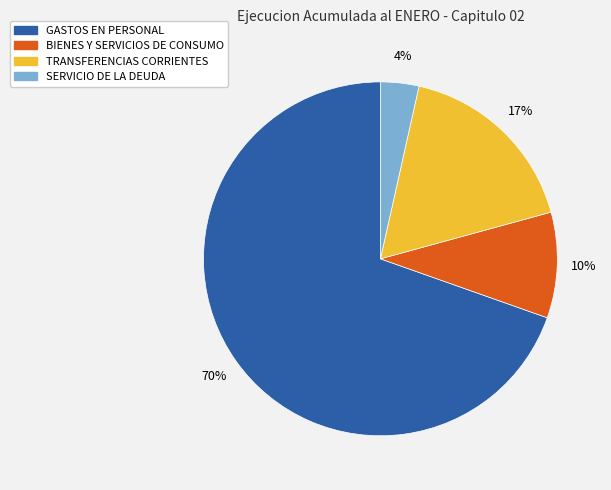

Which category accounts for the majority?

GASTOS EN PERSONAL